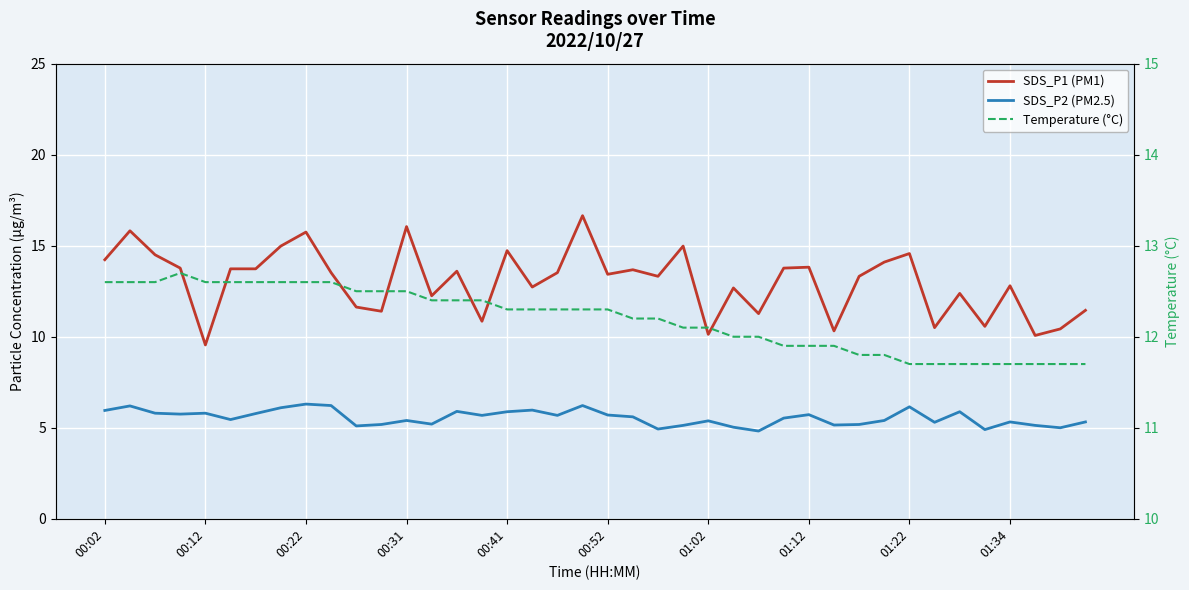

At which category is the sum across all series the highest?

19